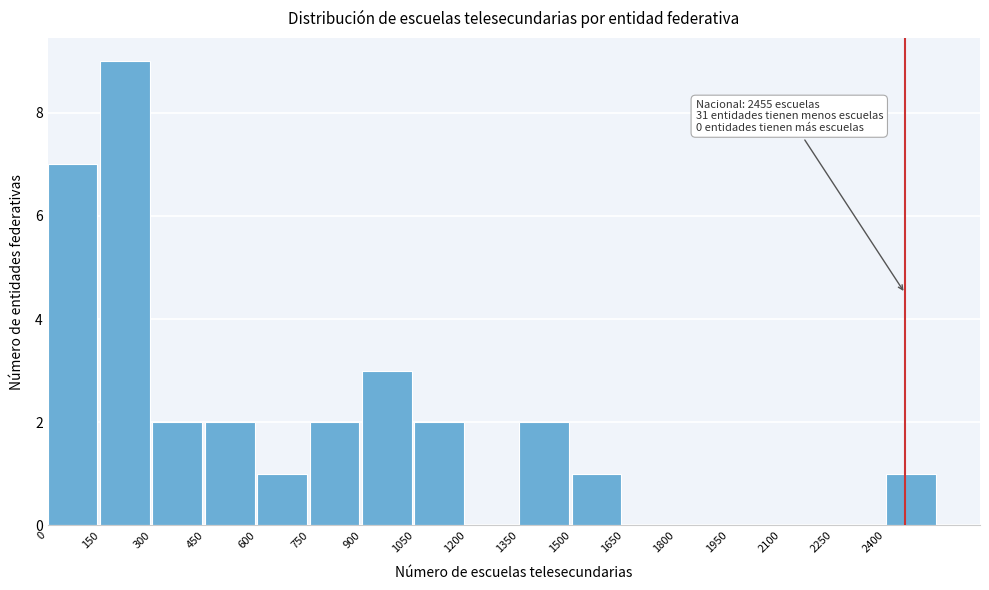

Which range on the x-axis has the tallest bar?

150 to 300